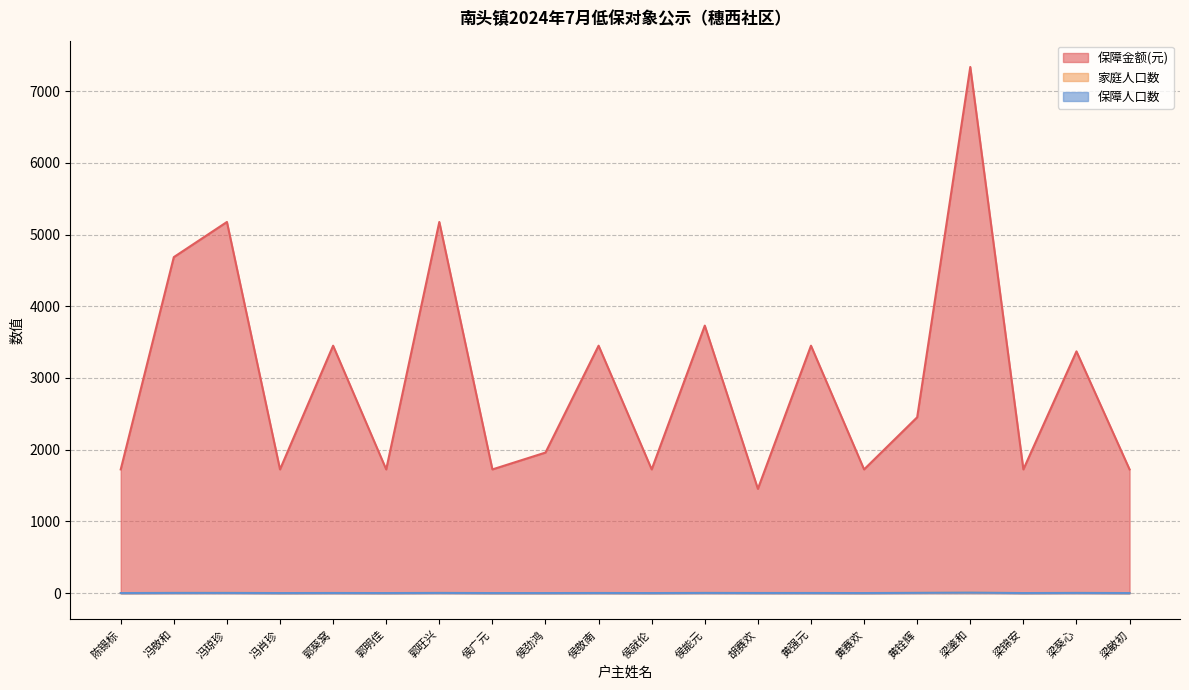

What is the sum of the 家庭人口数 values at 黄铨辉 and 梁葵心?

7